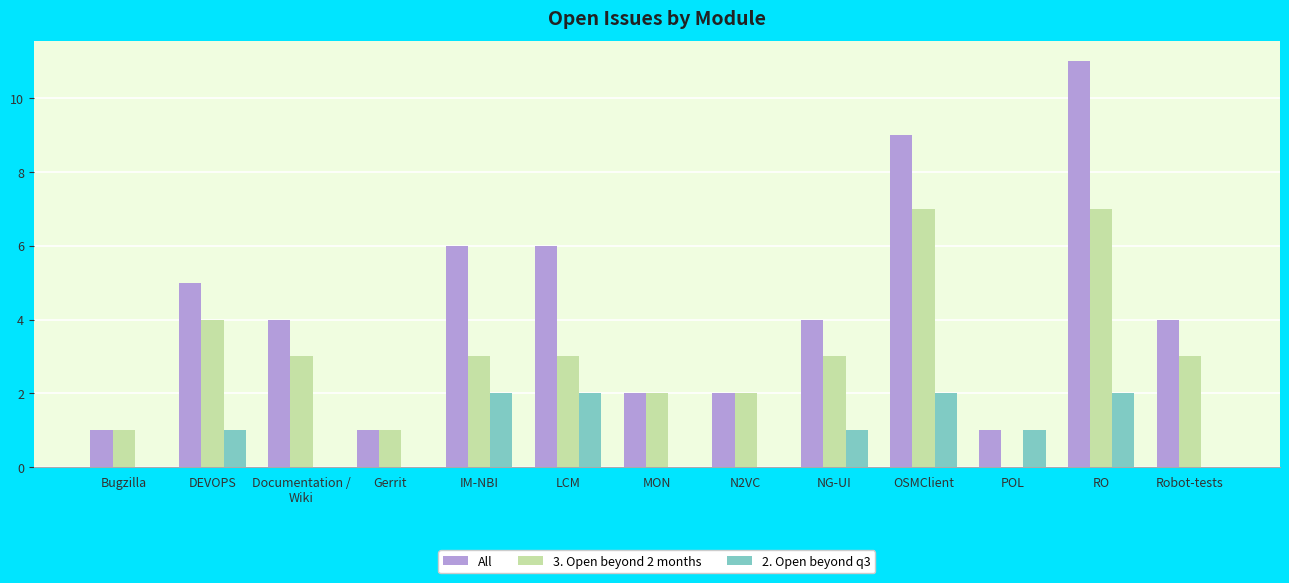

The value of 3. Open beyond 2 months at POL is 4. True or false?

False